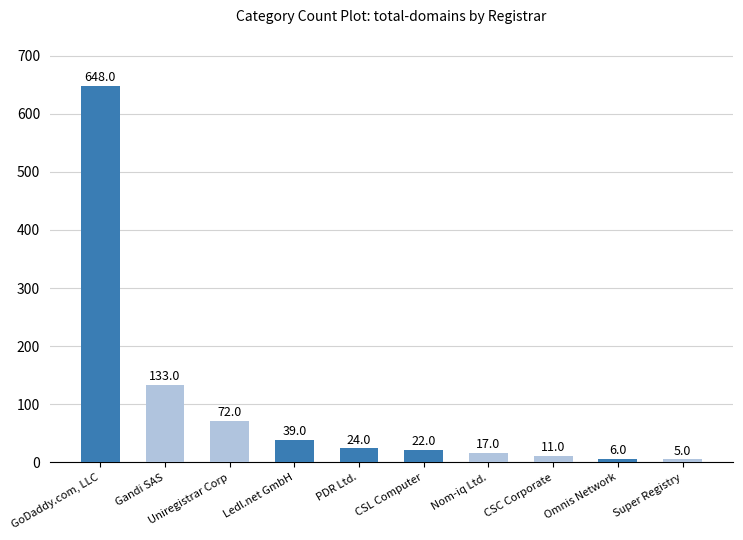

At which category does the chart reach its minimum across all series?

Super Registry